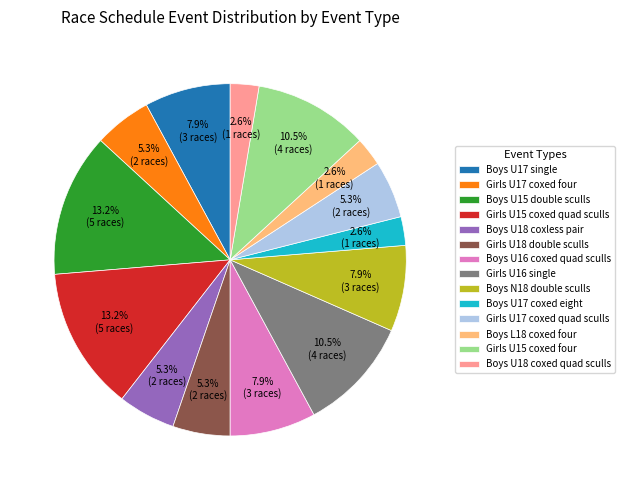

What percentage is the Boys U18 coxed quad sculls slice, to the nearest percent?

3%